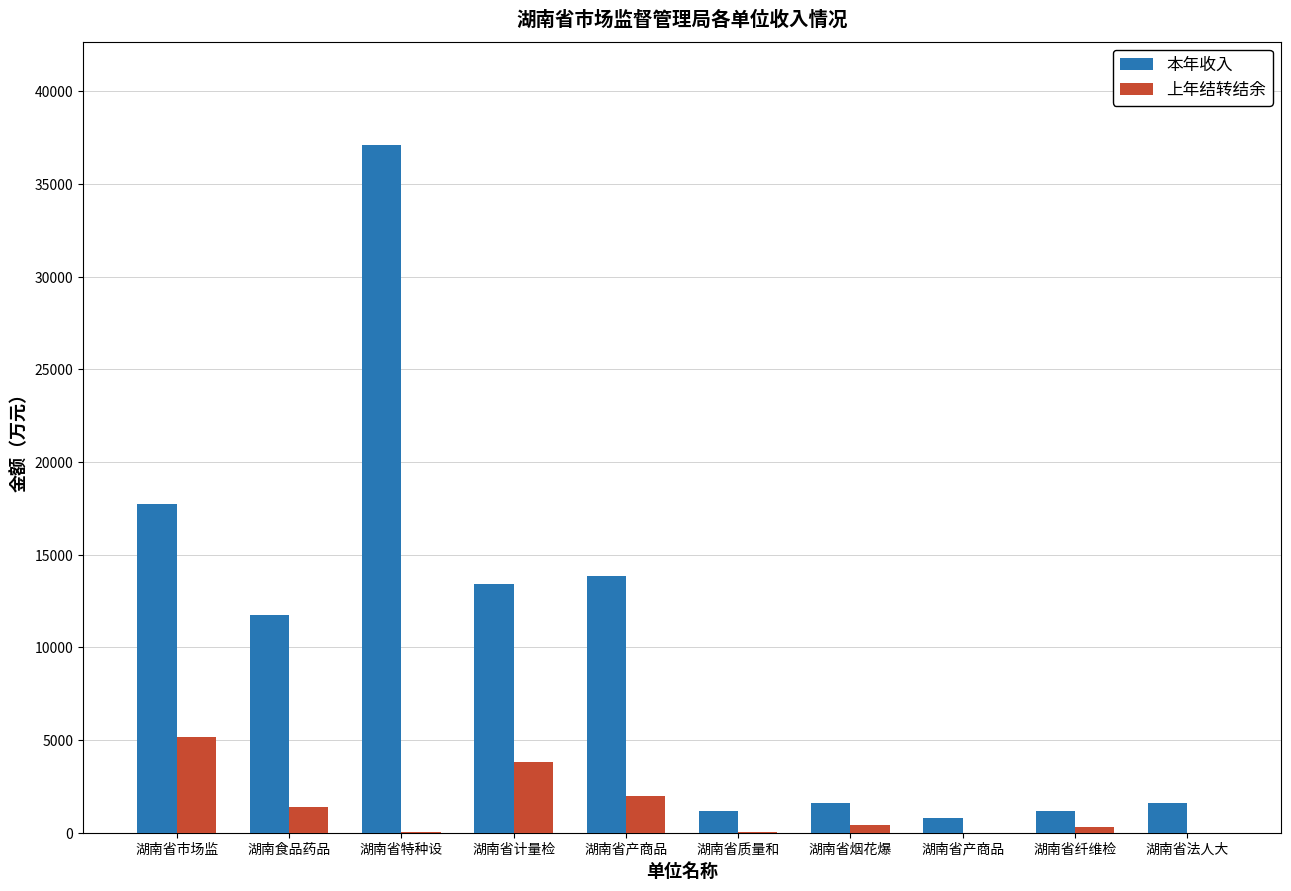

List the series in order of their peak value, lowest first.

上年结转结余, 本年收入